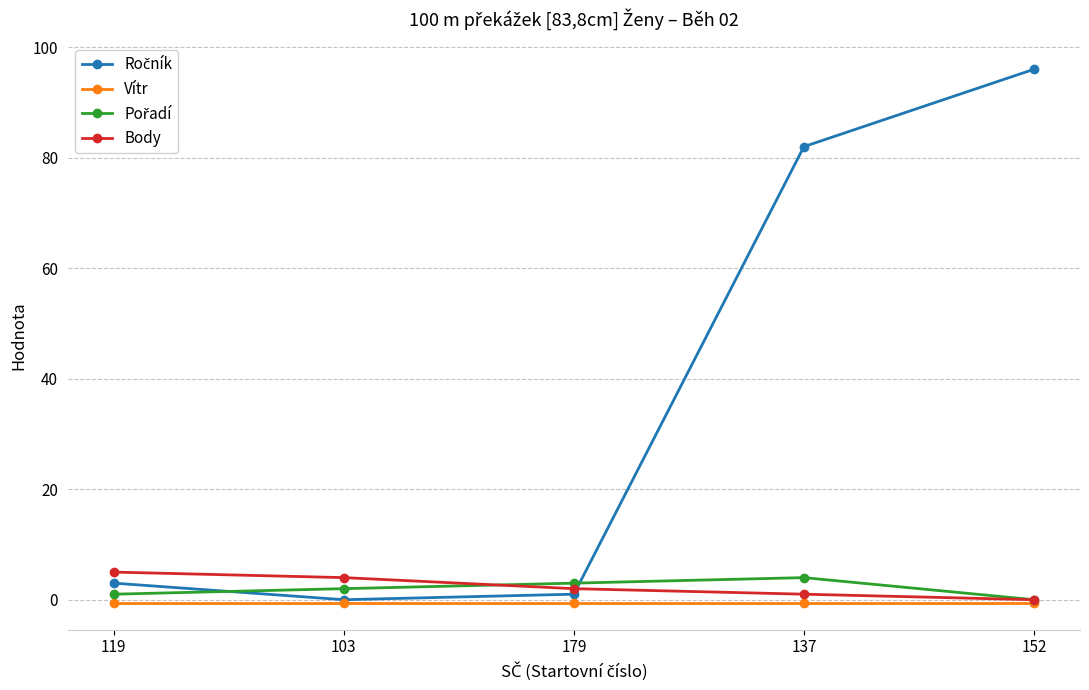

Is the value of Vítr at 179 greater than the value of Body at 119?

No